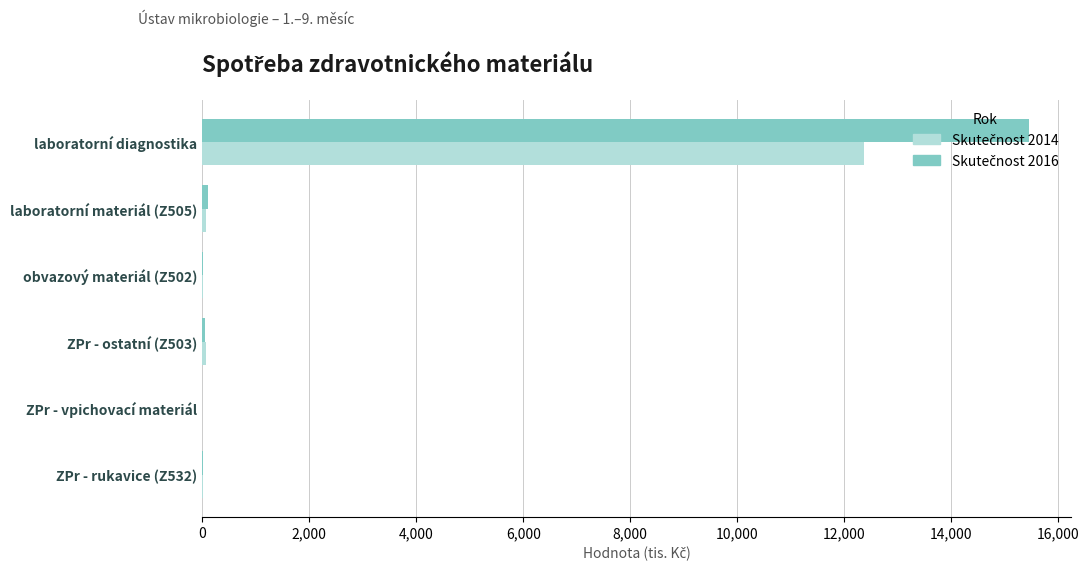

What is the greatest value displayed?

15458.1